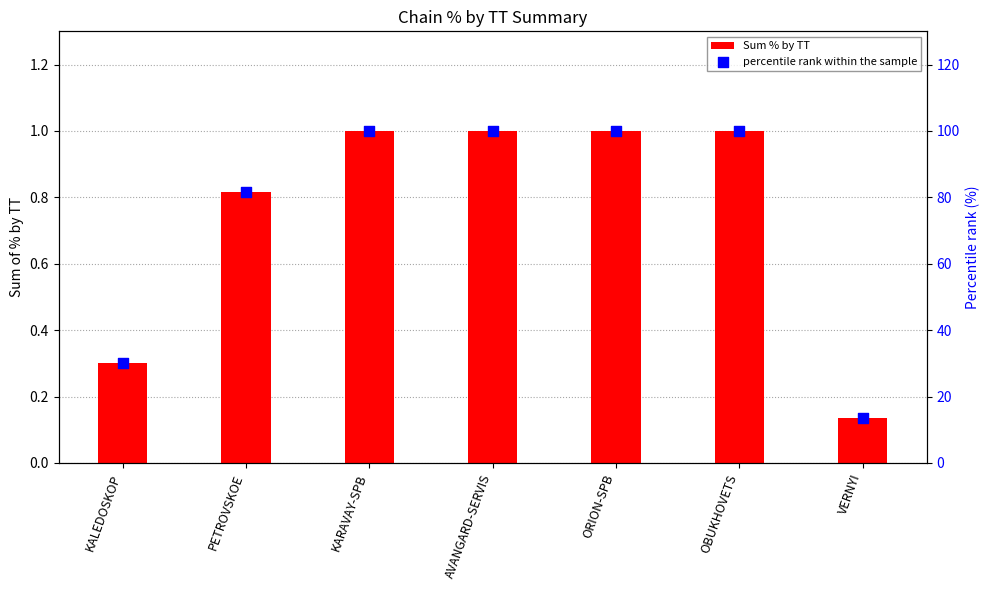

At which category is the sum across all series the highest?

AVANGARD-SERVIS